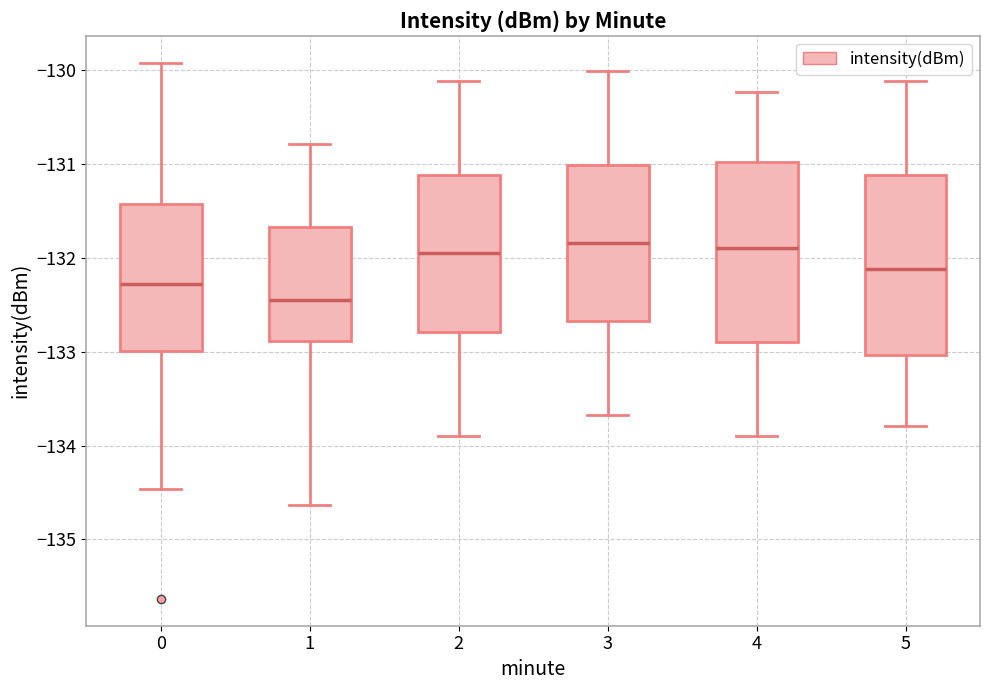

Reading left to right, transcribe this box plot: for each box, give where its median line is, the range the box spans, and where its two whiskers end, as read against the y-axis. The values are not printed on the chart, so give them approximately, as read against the axis.

0: median -132.3, box -133.0 to -131.4, whiskers -134.5 to -129.9
1: median -132.5, box -132.9 to -131.7, whiskers -134.6 to -130.8
2: median -132.0, box -132.8 to -131.1, whiskers -133.9 to -130.1
3: median -131.8, box -132.7 to -131.0, whiskers -133.7 to -130.0
4: median -131.9, box -132.9 to -131.0, whiskers -133.9 to -130.2
5: median -132.1, box -133.0 to -131.1, whiskers -133.8 to -130.1